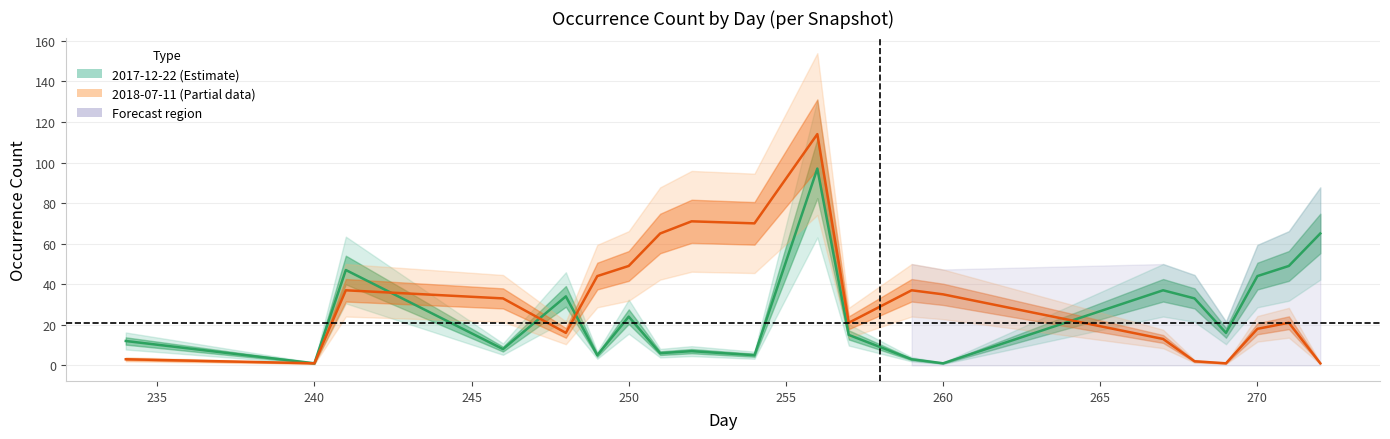

Reading left to right, what are all the values shown in this chart?

2017-12-22 (Estimate): 12	1	47	8	34	5	24	6	7	5	97	15	3	1	37	33	16	44	49	65
2018-07-11 (Estimate based on partial data): 3	1	37	33	16	44	49	65	71	70	114	21	37	35	13	2	1	18	21	1